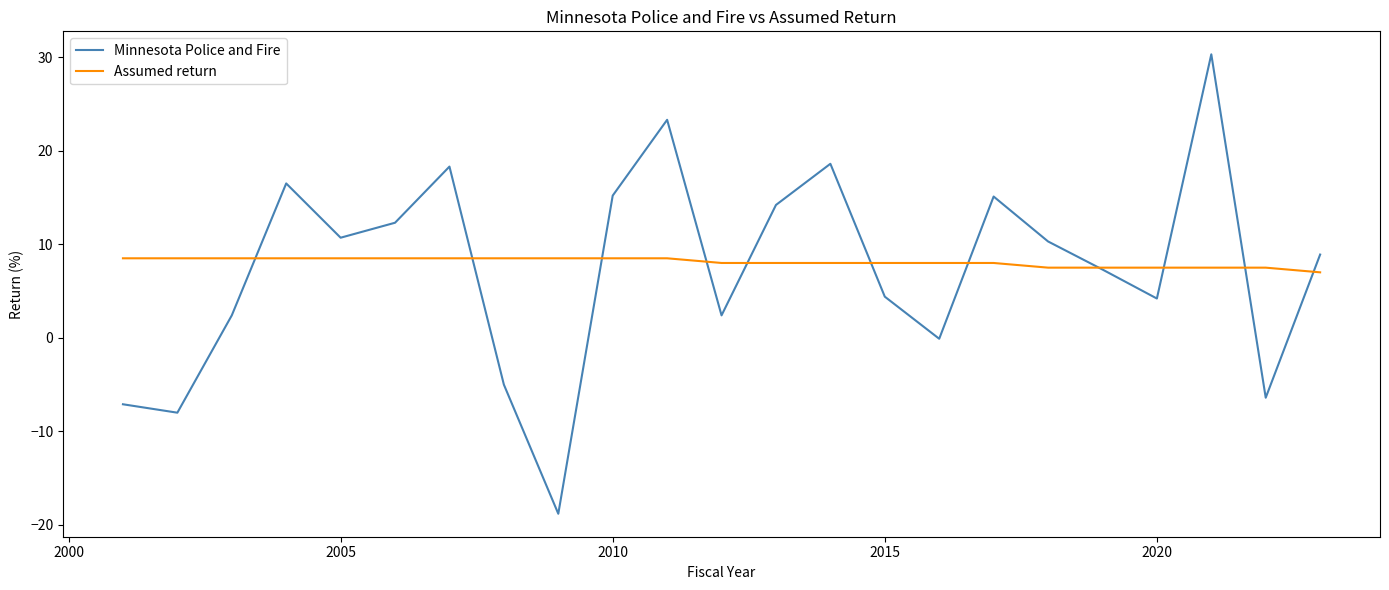

Rank the series by their maximum value, from lowest to highest.

Assumed return, Minnesota Police and Fire